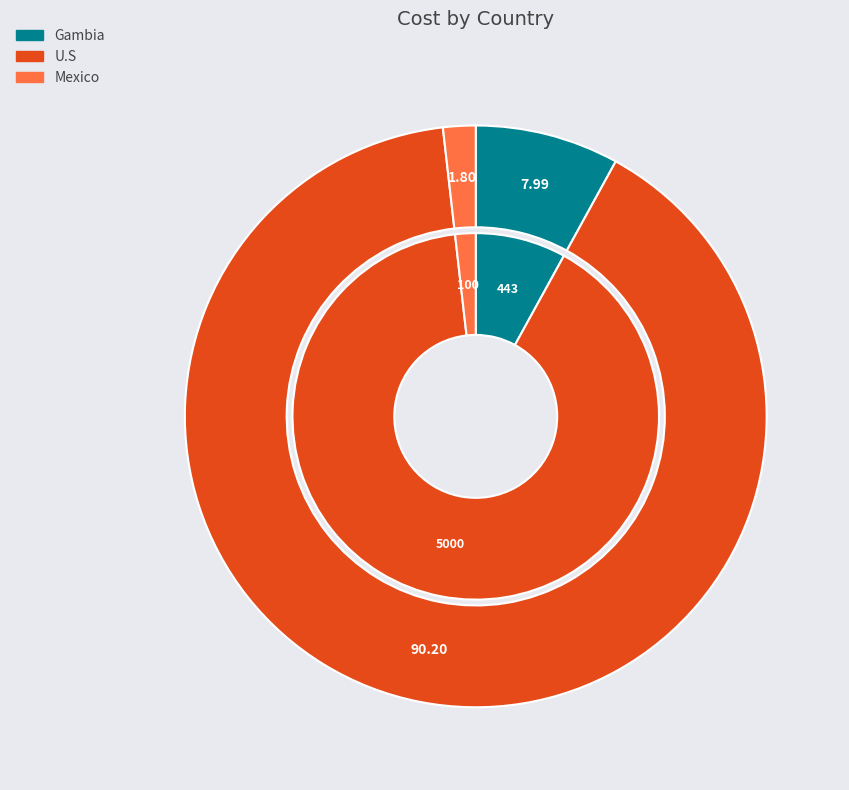

What is the smallest slice in the pie chart?

Mexico